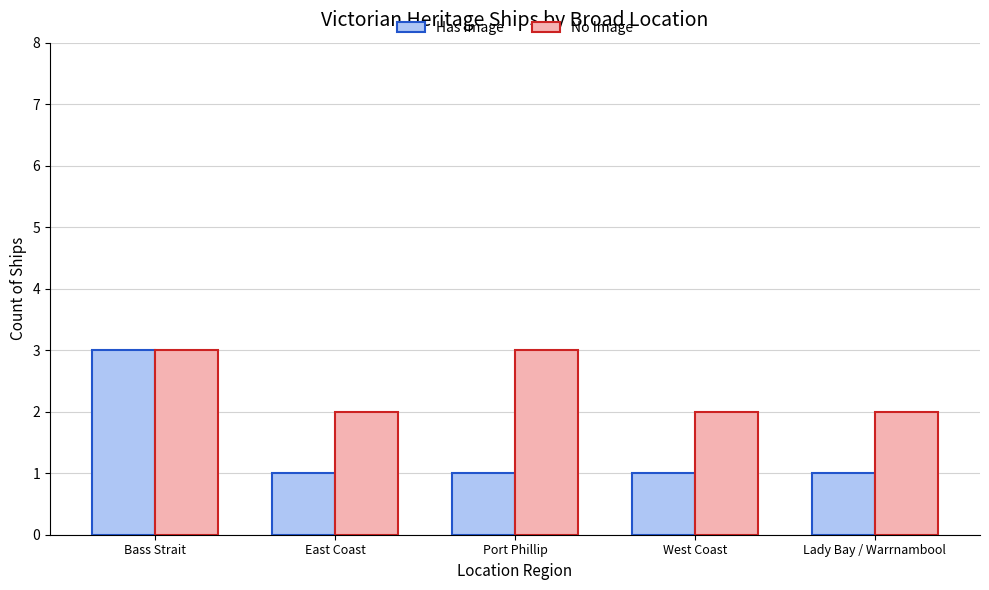

Reading left to right, what are all the values shown in this chart?

Has Image: 3	1	1	1	1
No Image: 3	2	3	2	2